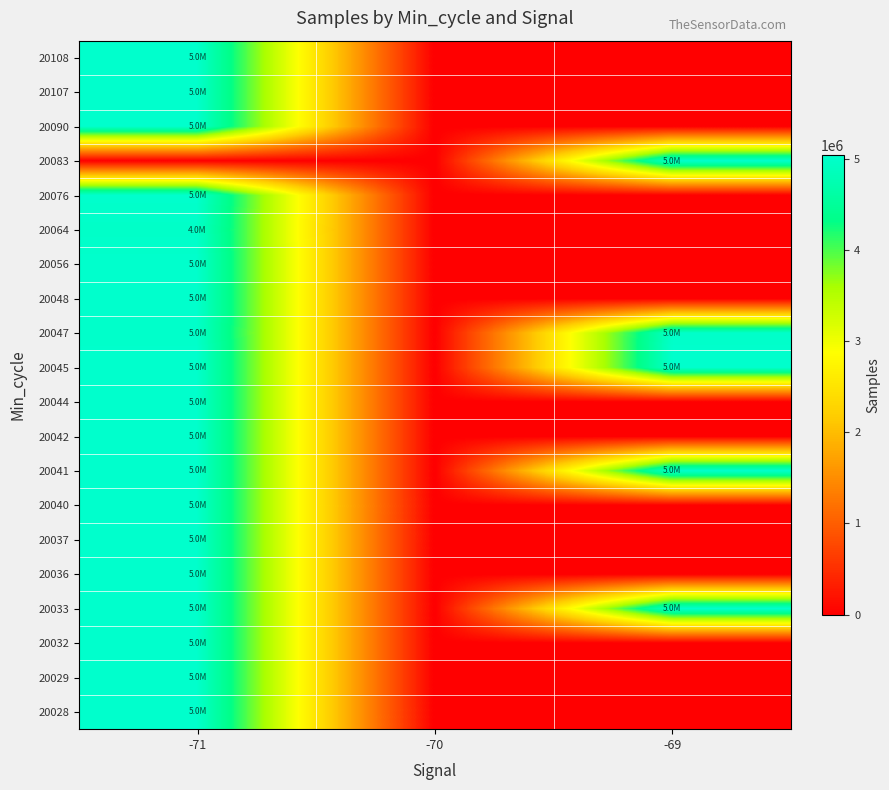

Rank the series at -71 from highest to lowest value.

20040, 20028, 20037, 20033, 20090, 20056, 20032, 20042, 20045, 20041, 20108, 20044, 20107, 20036, 20076, 20048, 20029, 20047, 20064, 20083